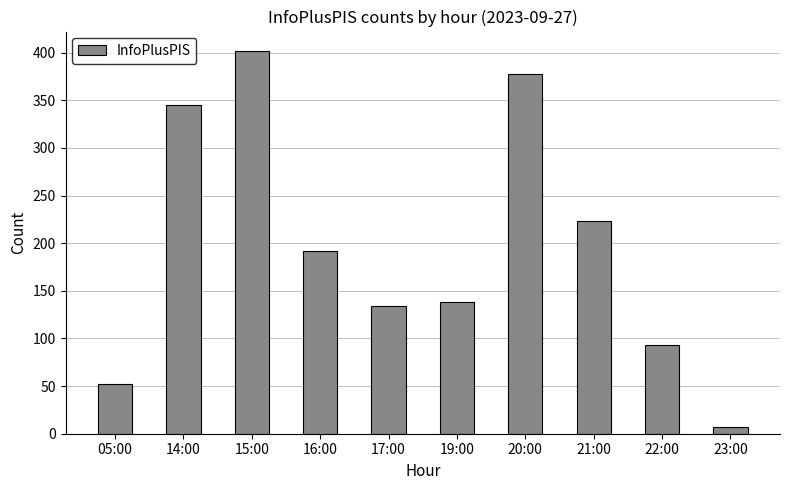

Approximately how many times larger is the value at 22:00 compared to 15:00?

0.2